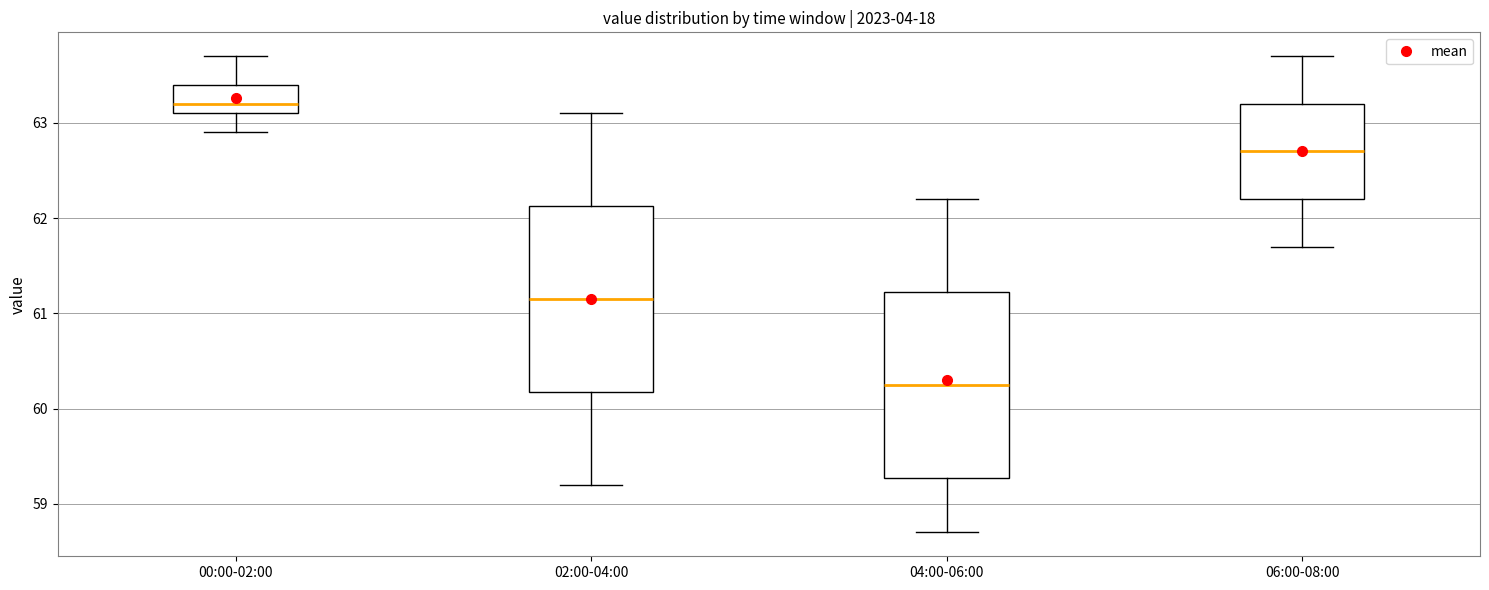

Which box's median line is the lowest?

04:00-06:00